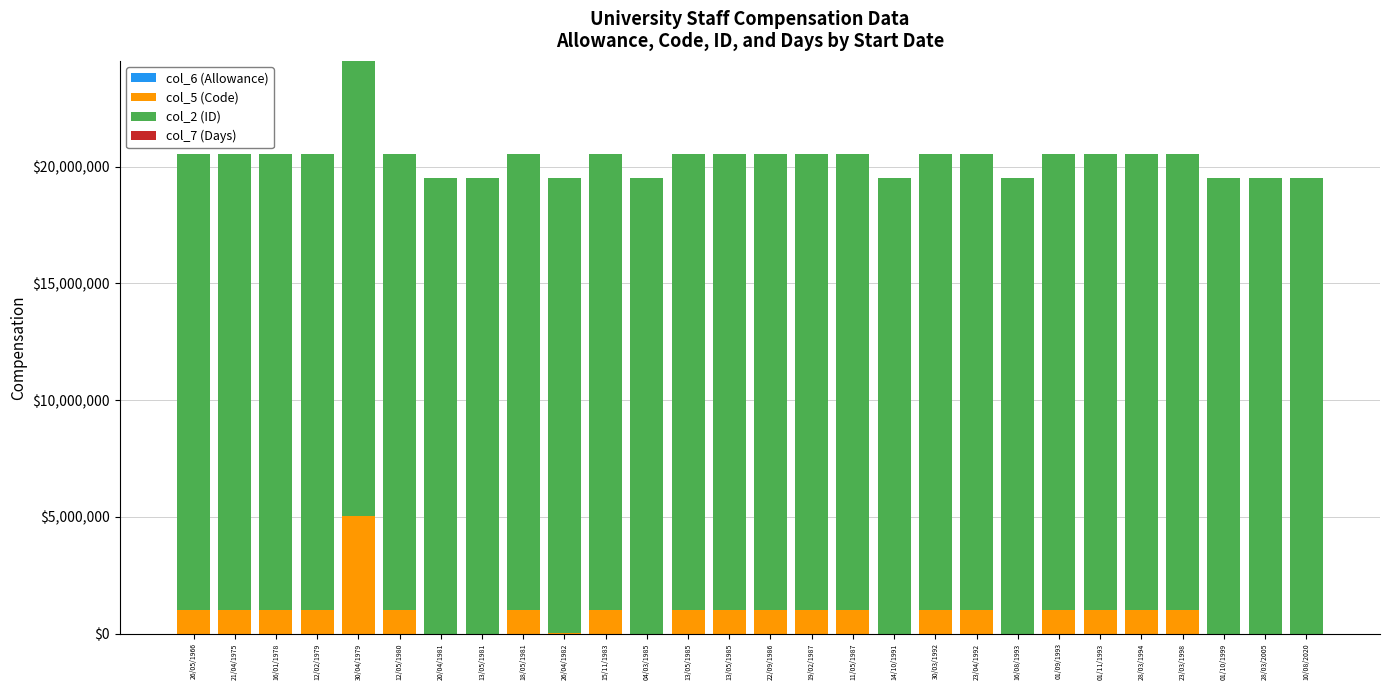

Are the bars grouped side by side (vs. stacked)?

No